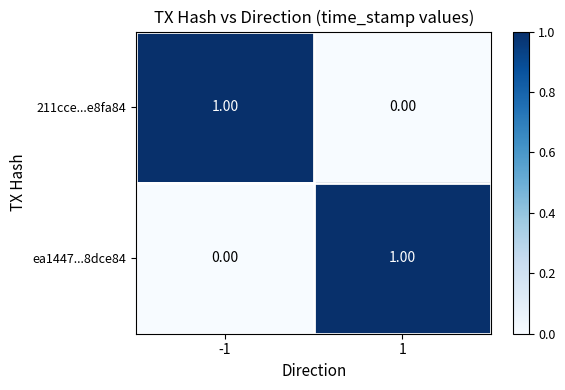

List the labels in order of ea1447...8dce84 value, smallest first.

-1, 1